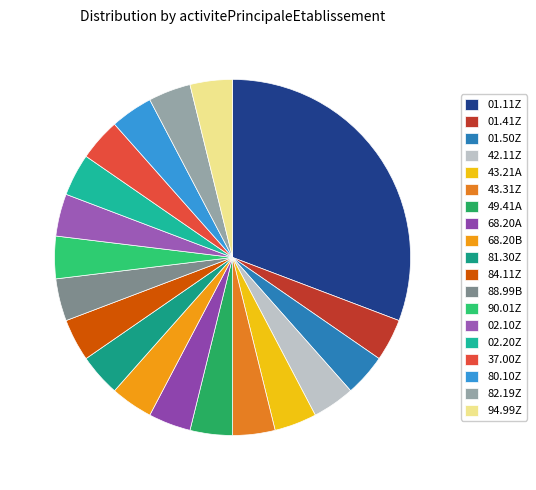

The 80.10Z slice represents 10% of the pie. True or false?

False